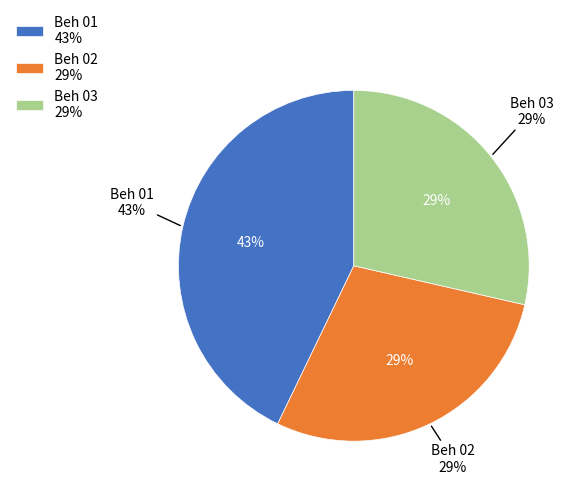

Does Beh 02 account for over 50% of the chart?

No